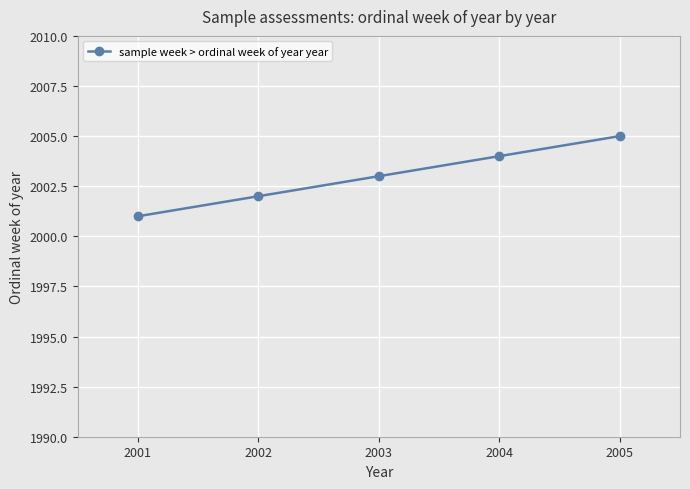

Where is the data nearest to the value 2003?

2003